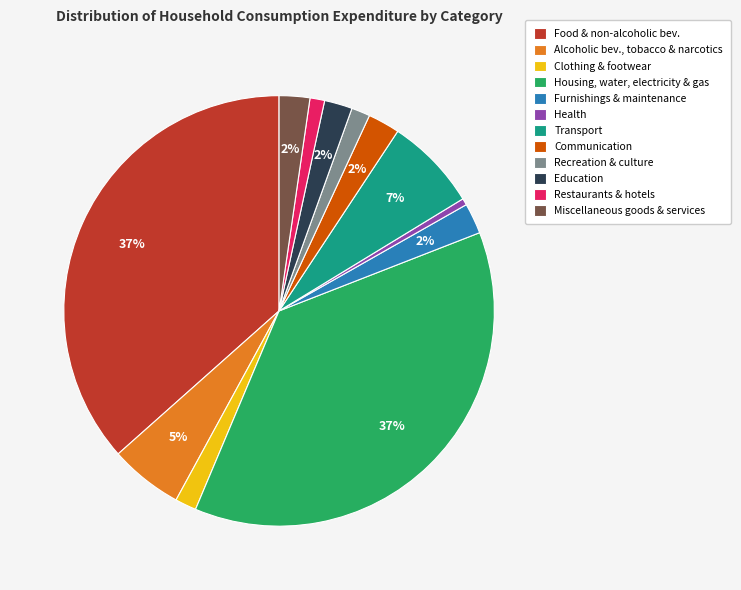

To the nearest percent, what portion does Miscellaneous goods & services represent?

2%